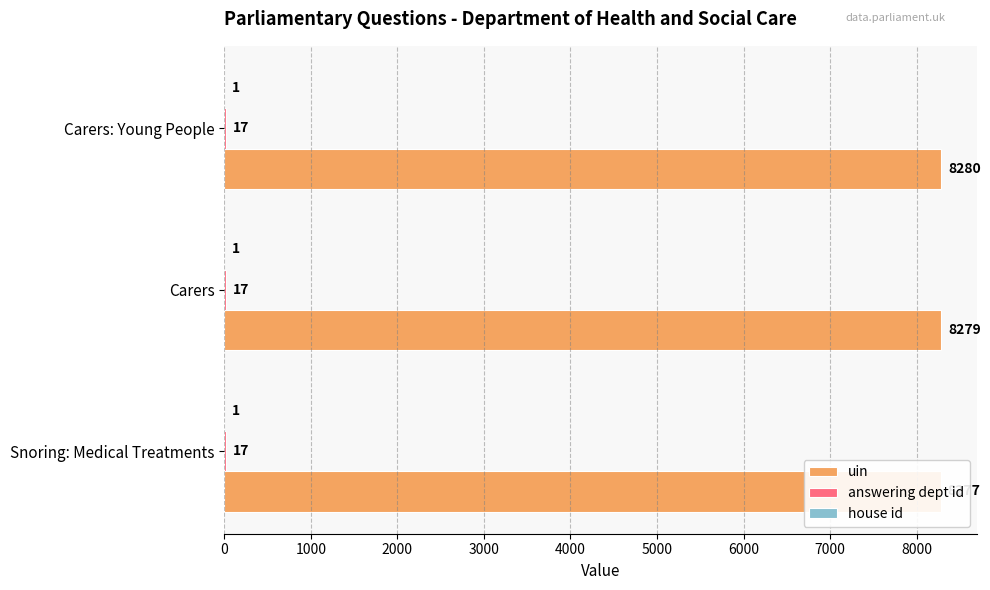

How many bars are there in each group?

3